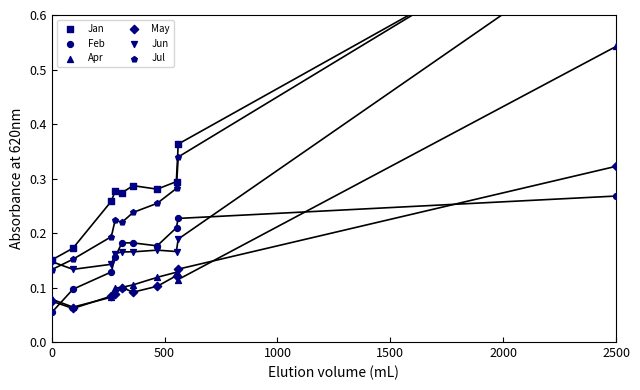

Which series has the largest Y range (max minus min)?

Jul